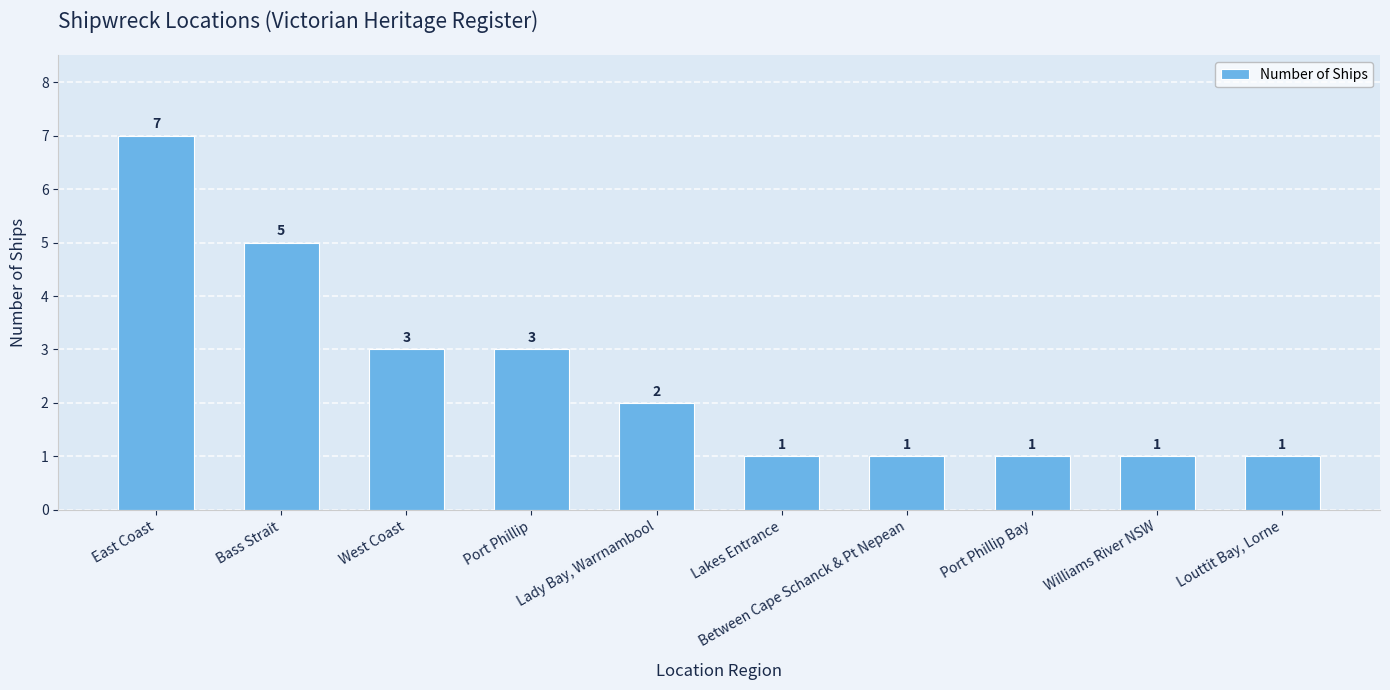

Does the chart contain stacked bars?

No